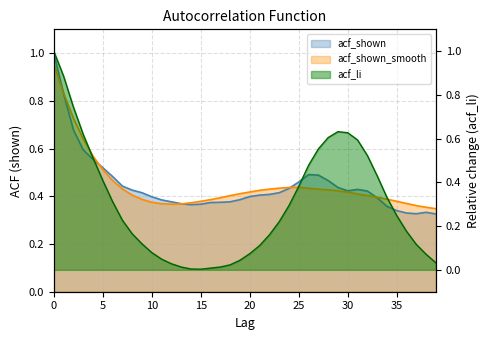

Which series ends up on top after the final intersection of acf_li and acf_shown_smooth?

acf_shown_smooth